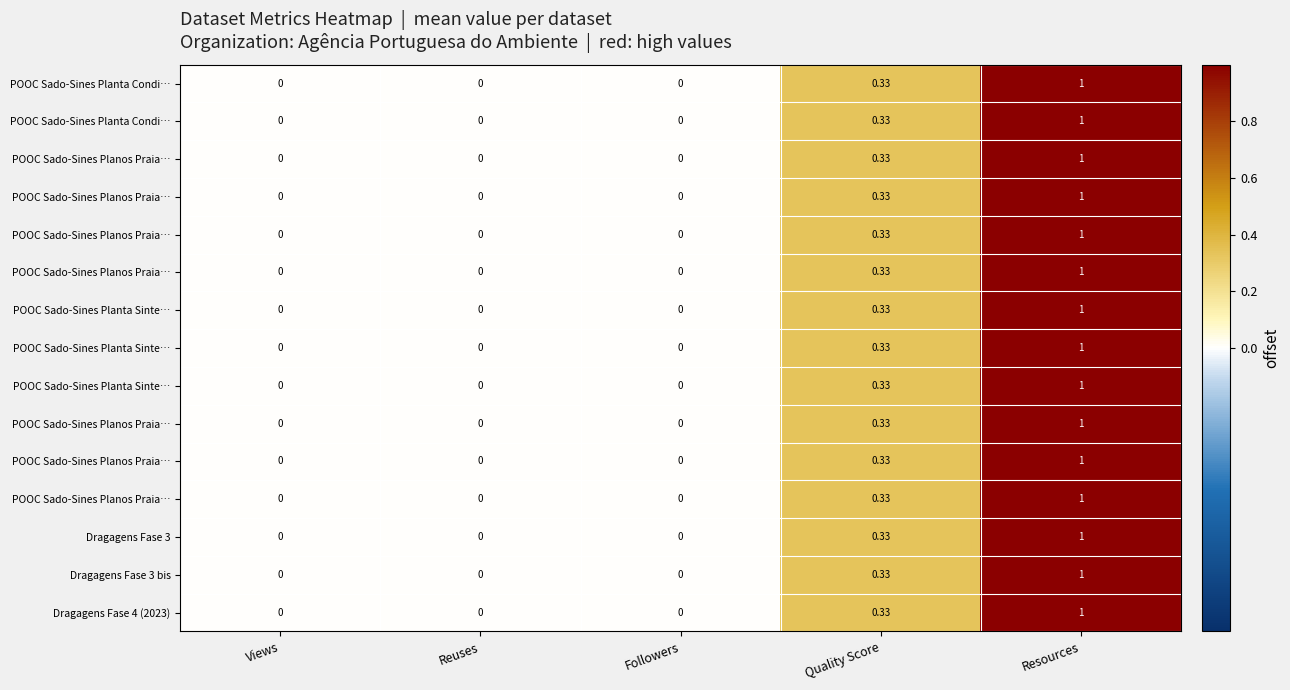

Between Views and Followers, which is larger?

Views